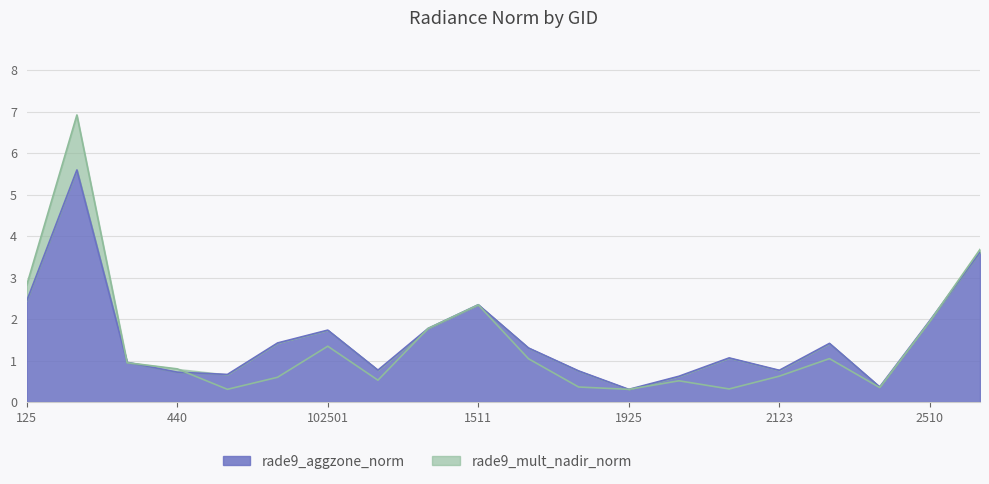

Is the value of rade9_mult_nadir_norm at 377 greater than the value of rade9_aggzone_norm at 1925?

Yes